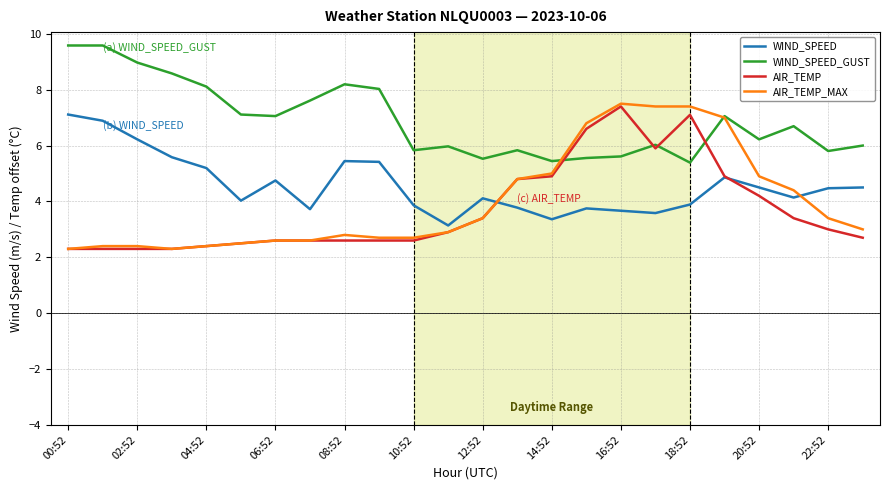

After their last crossing, which series has the higher values: WIND_SPEED or AIR_TEMP_MAX?

WIND_SPEED